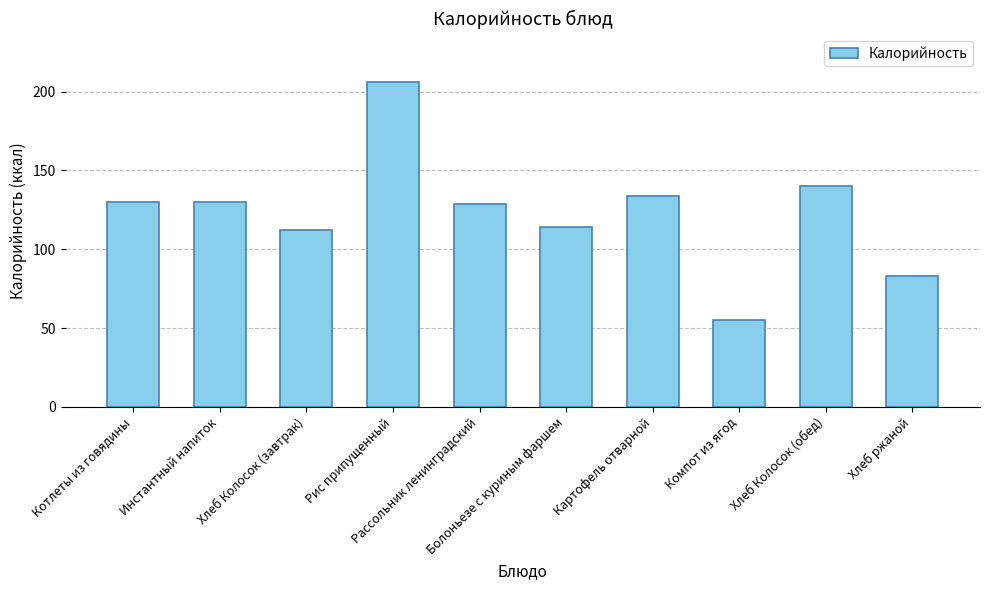

True or false: the data shows 83 at Хлеб ржаной.

True